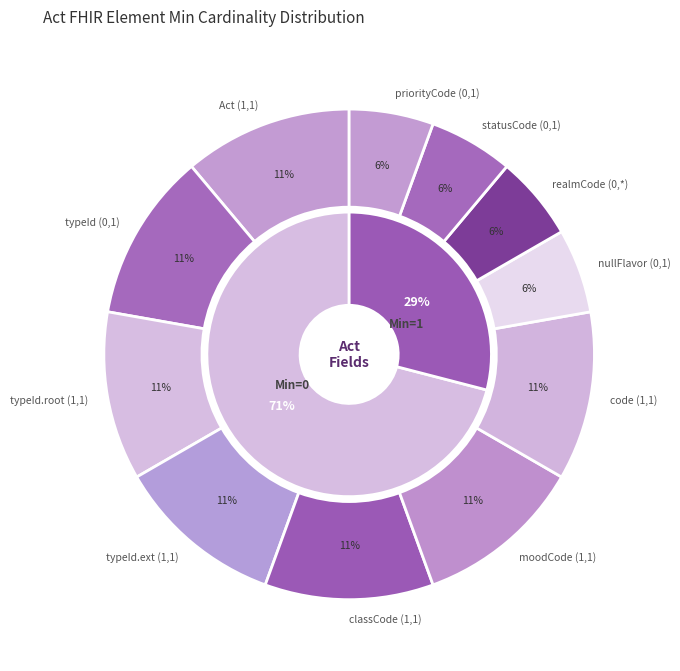

Does 28 account for over 50% of the chart?

No